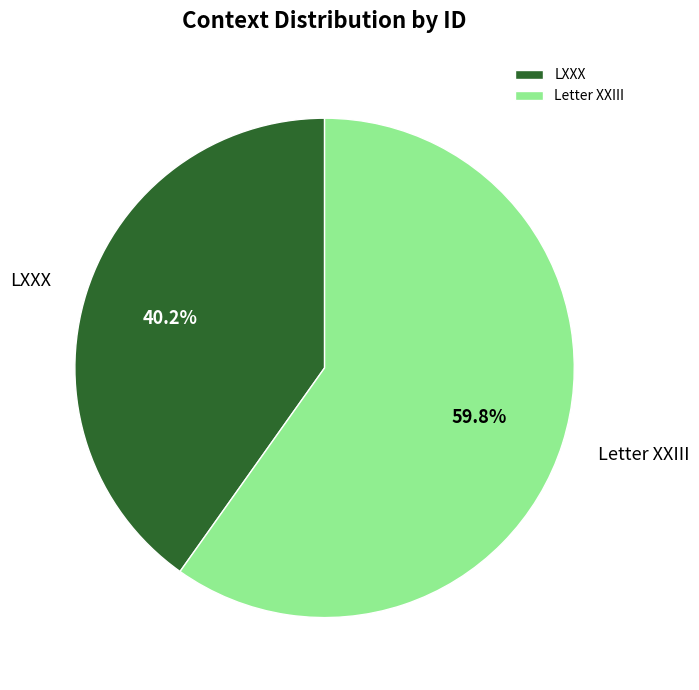

True or false: LXXX accounts for 40% of the total.

True